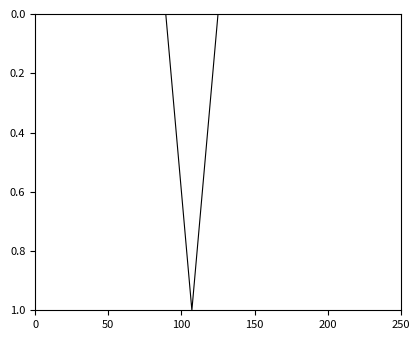

What is the greatest value displayed?

1.0